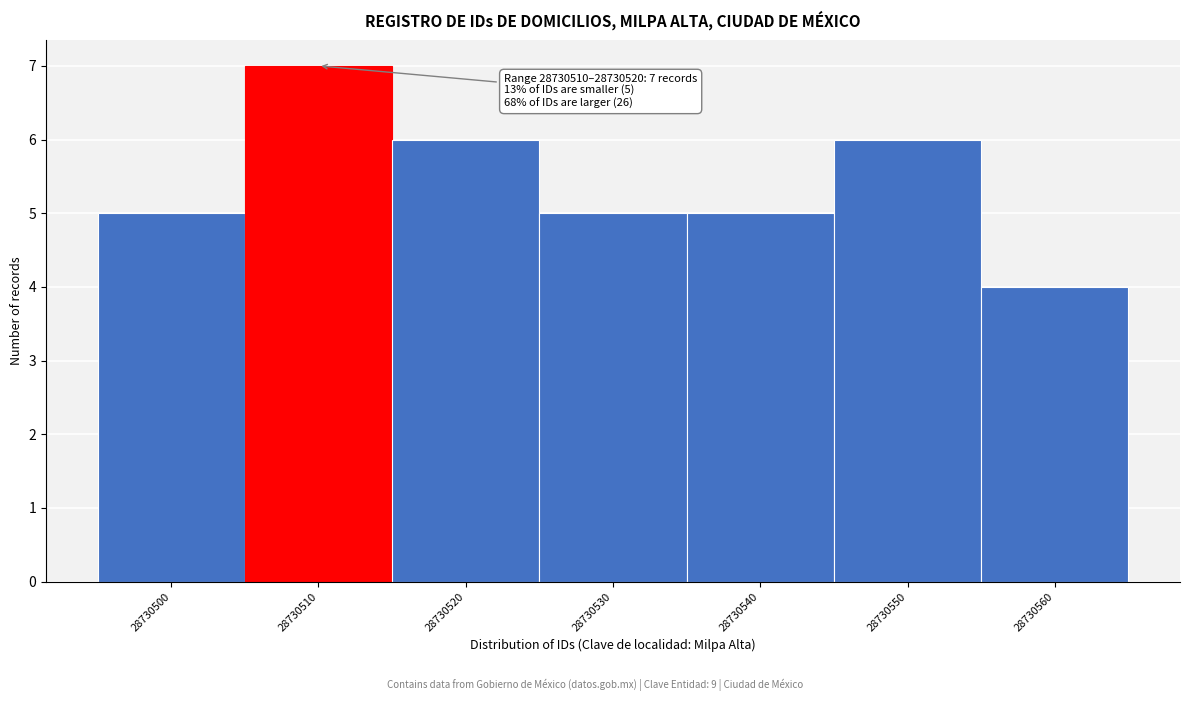

Reading right to left, transcribe all the data shown in this chart.

28730560=4	28730550=6	28730540=5	28730530=5	28730520=6	28730510=7	28730500=5